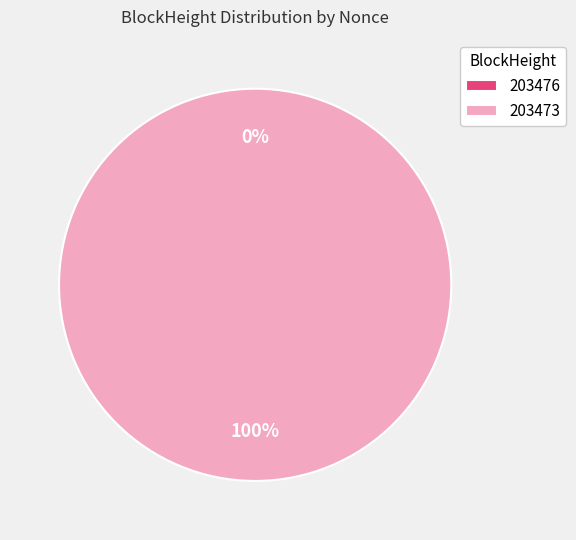

Do 203473 and 203476 together represent more than half of the pie?

Yes